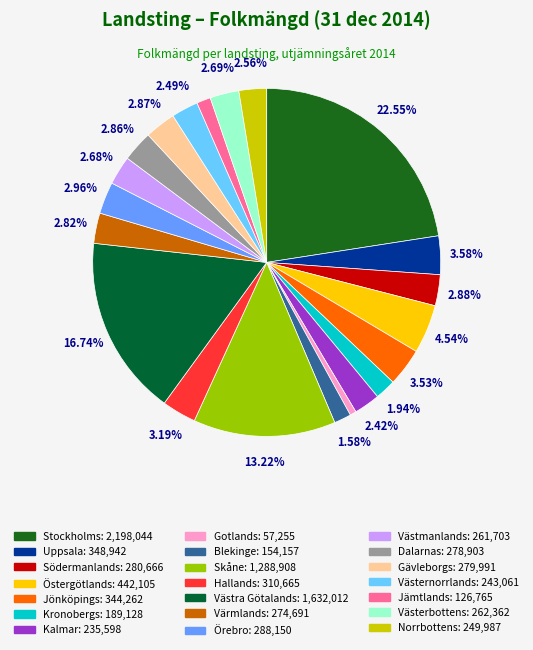

Is Värmlands the majority of the pie?

No